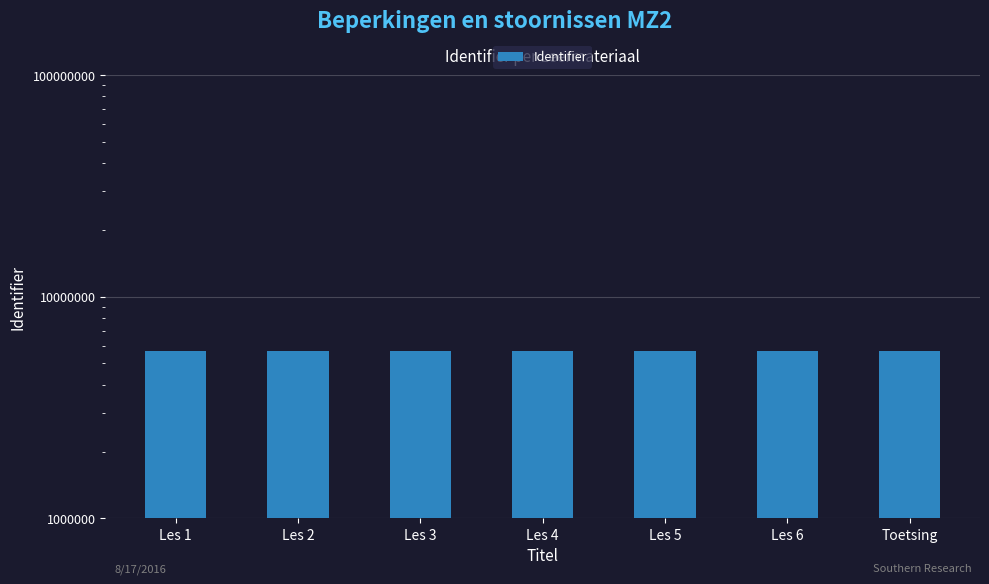

At which label does the data first exceed 5692208?

Les 5